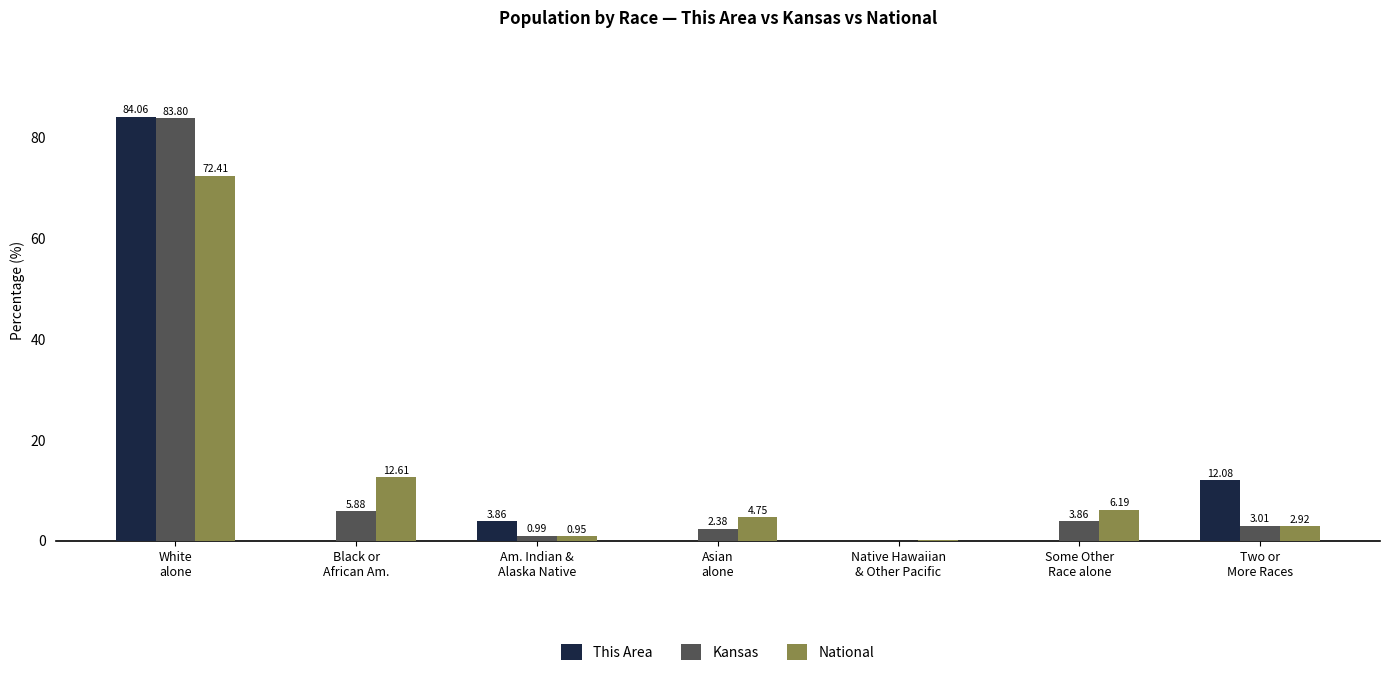

Are the bars horizontal?

No